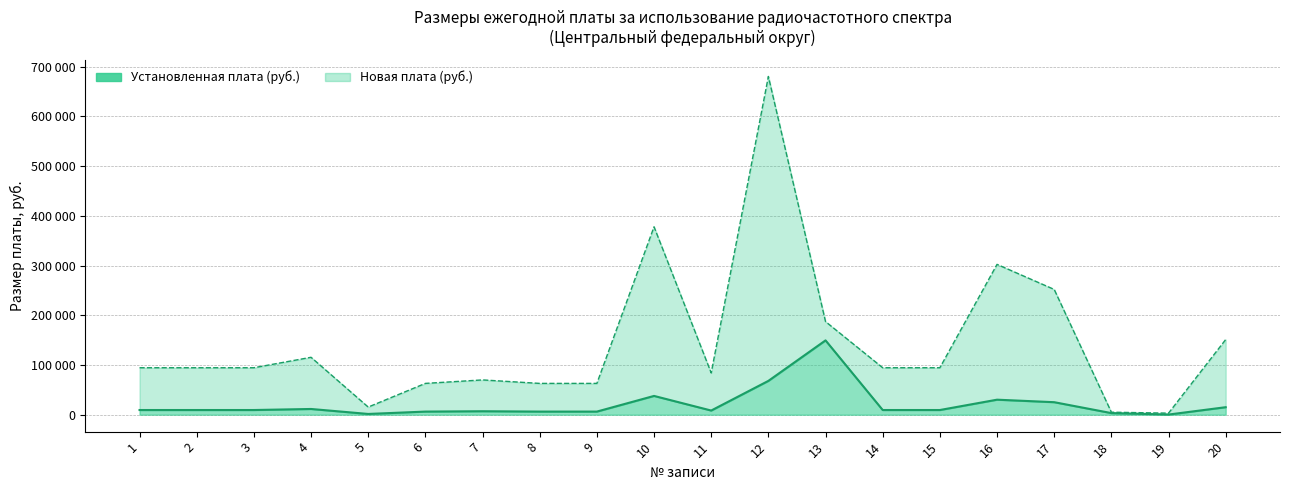

At which category is the sum across all series the highest?

12